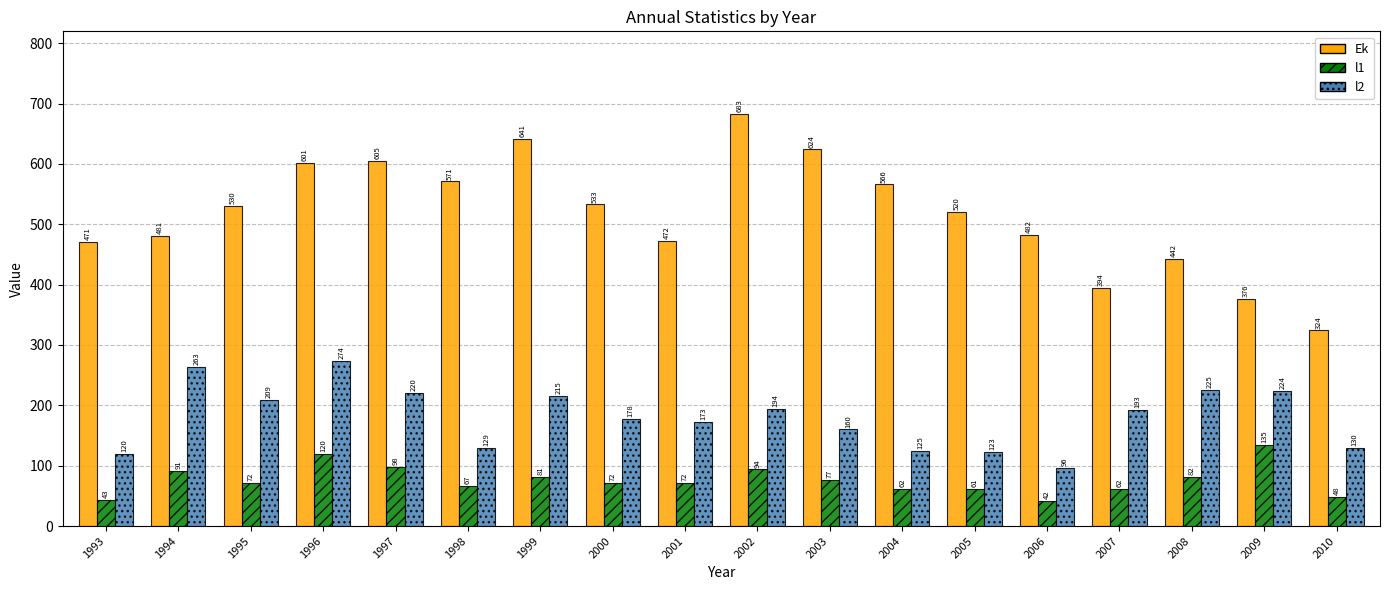

How many data points in l2 are less than 193?

9